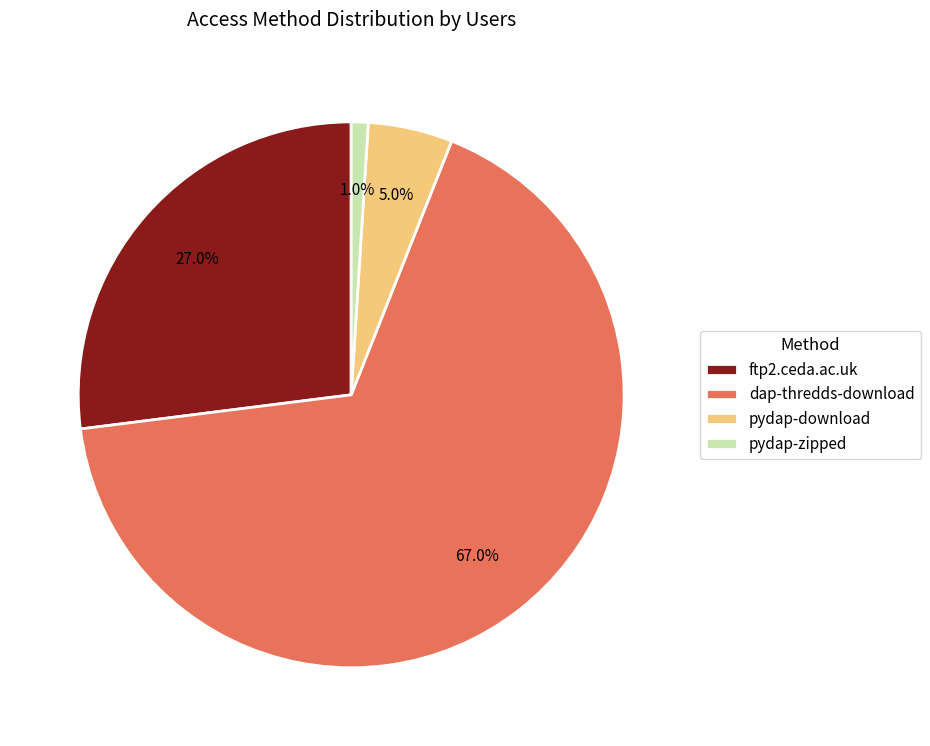

How many slices are in this pie chart?

4